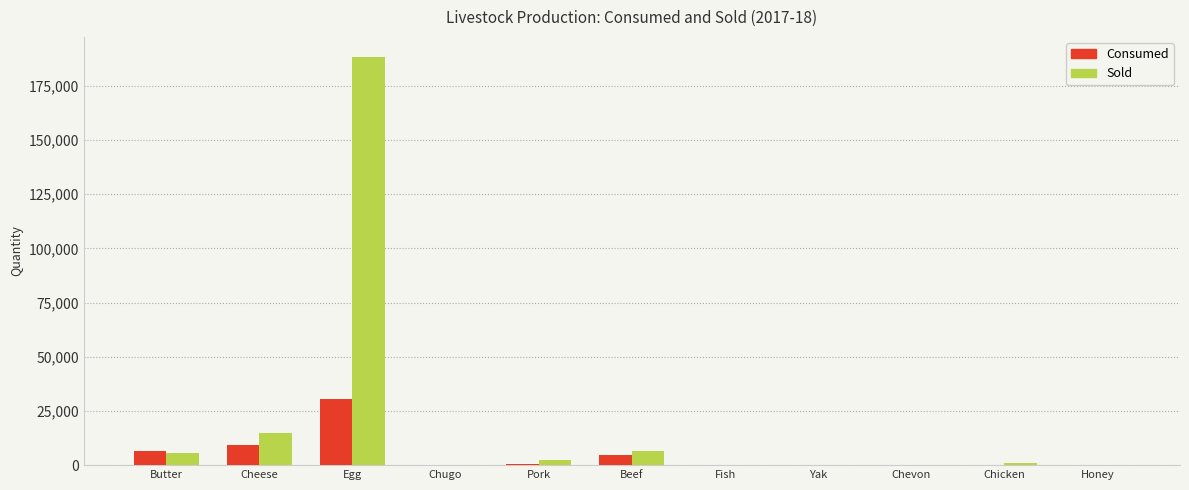

What is the maximum value shown in the chart?

188161